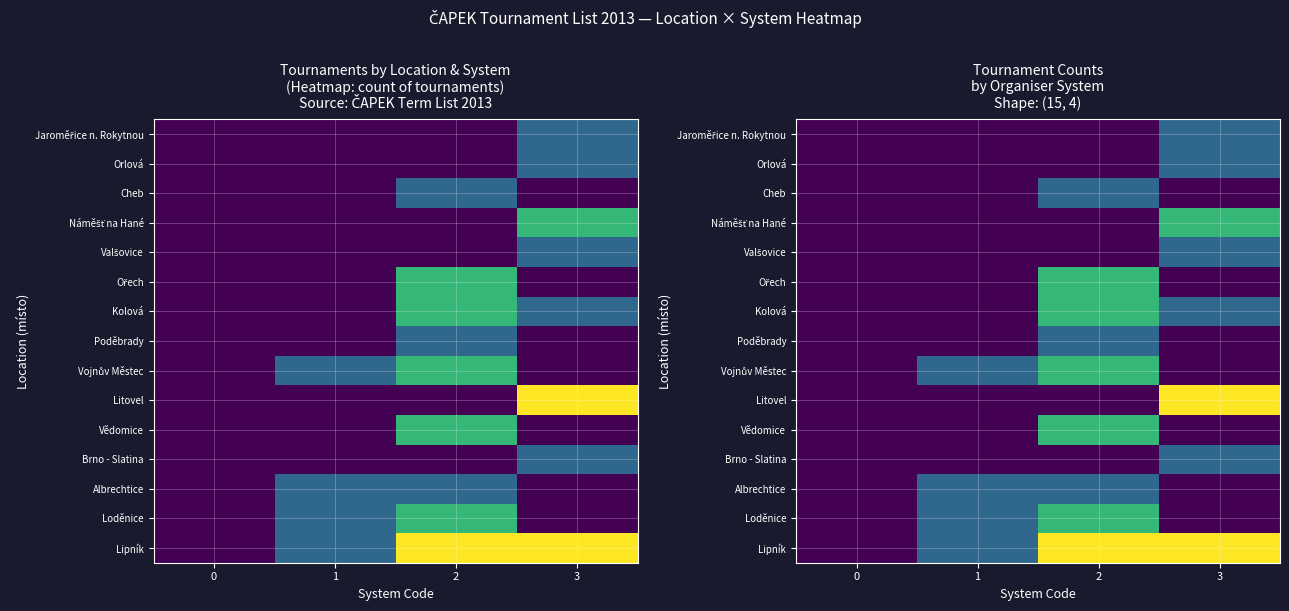

What is the total value across all series at 2?

16